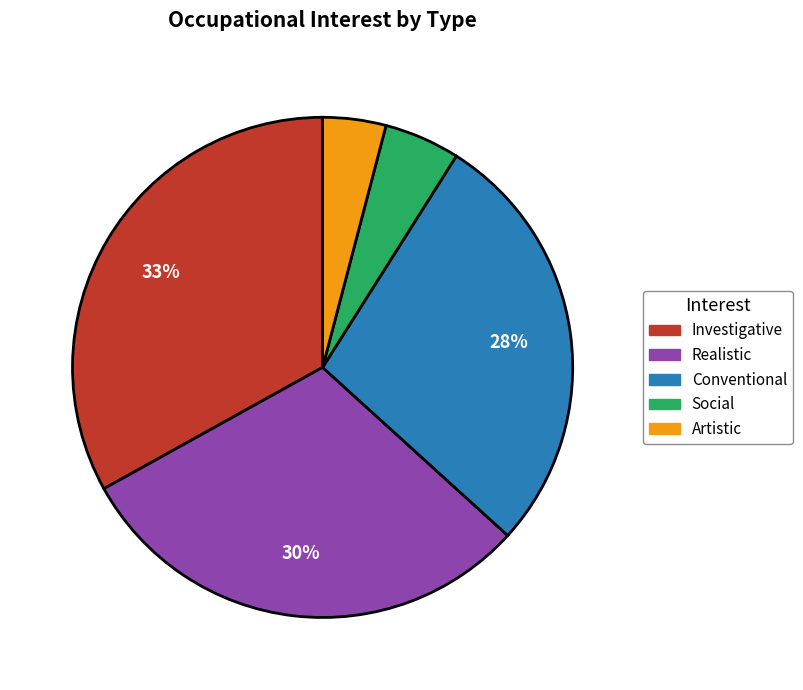

Is there any slice that represents more than half of the pie?

No